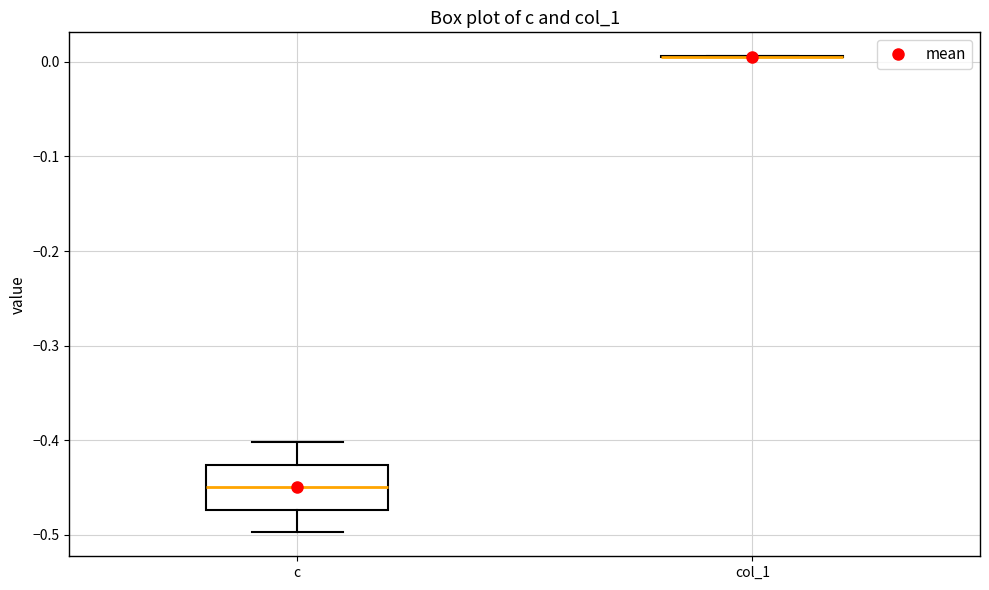

Reading left to right, read every box against the y-axis: the position of its median line, the range the box covers, and the ends of its whiskers. The values are not printed on the chart, so give them approximately, as read against the axis.

c: median -0.45, box -0.47 to -0.43, whiskers -0.50 to -0.40
col_1: box collapsed to a line at 0.01, whiskers 0.00 to 0.01